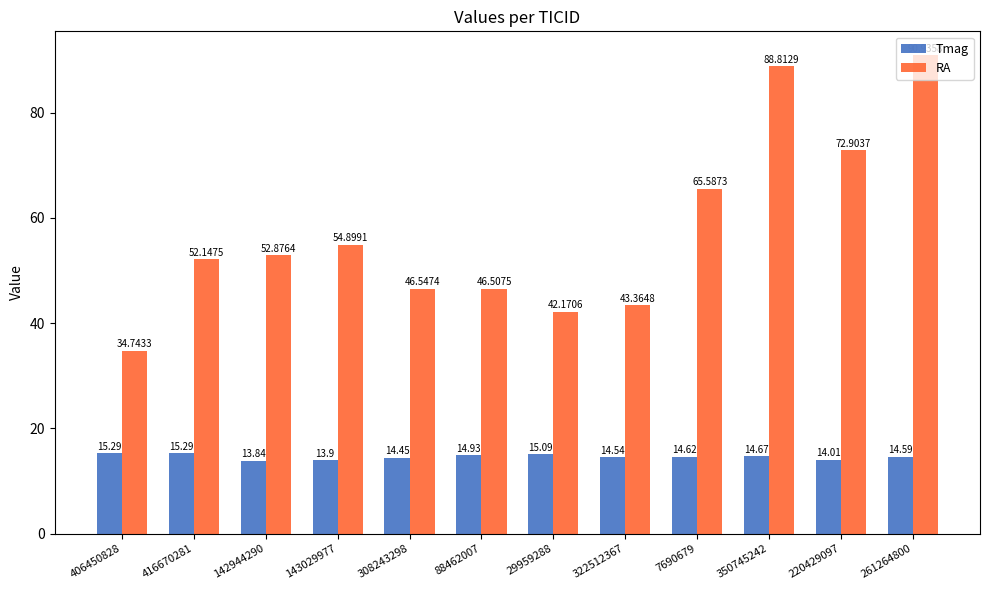

What is the value of the RA bar at the 11th from the left?

72.9